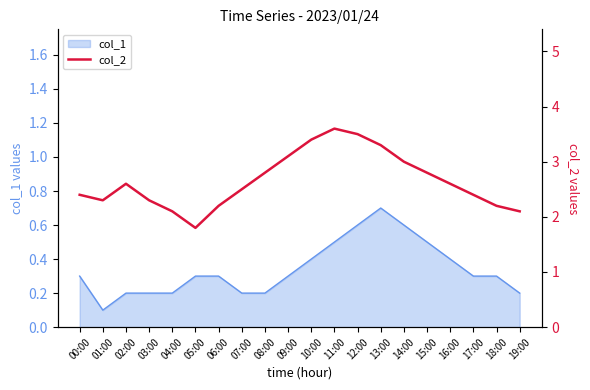

Where is col_1 nearest to the value 0?

01:00